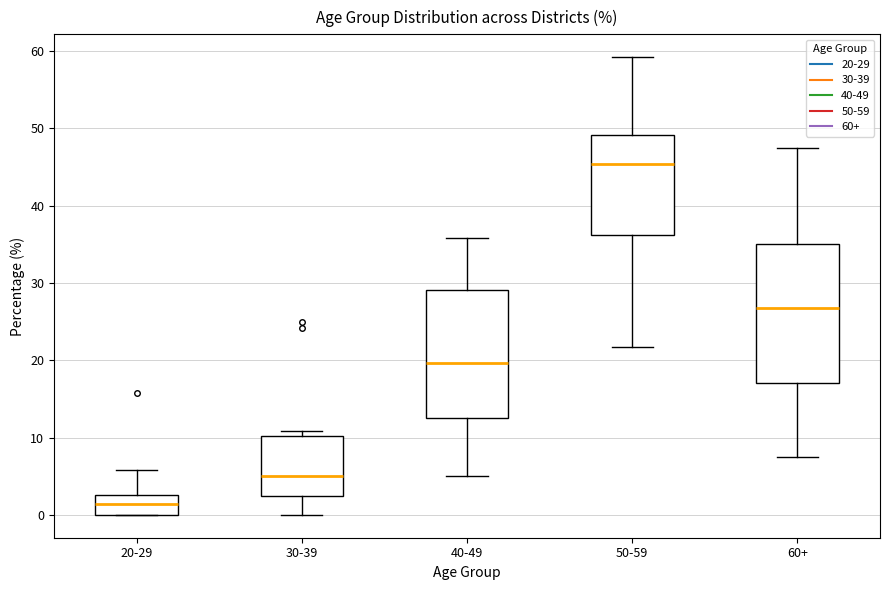

Which box has the highest median line?

50-59